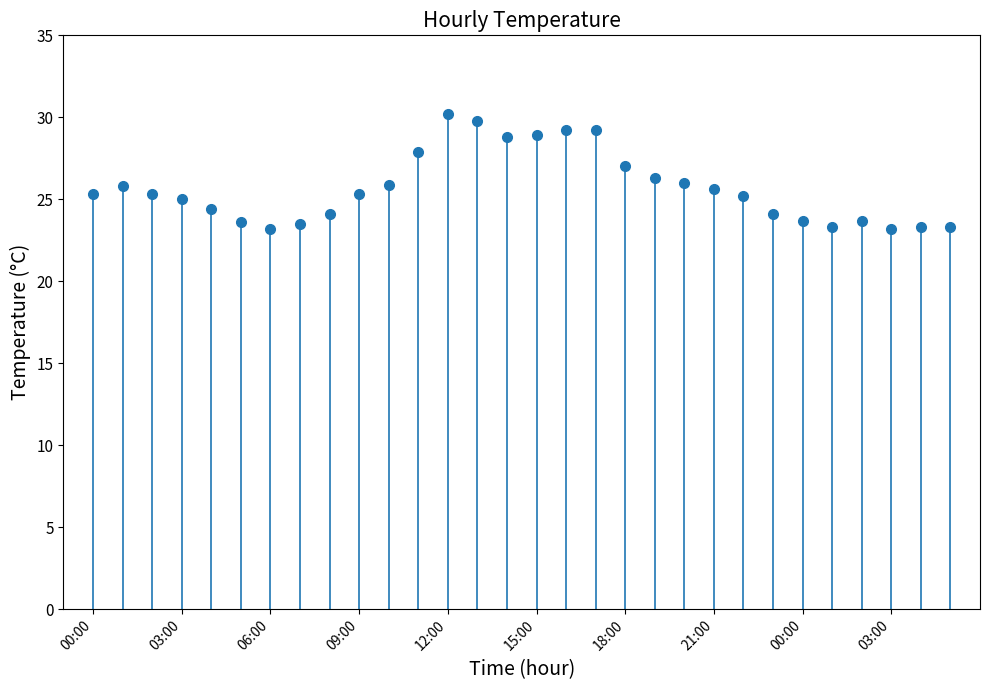

What is the label of the 27th point from the left?

02:00